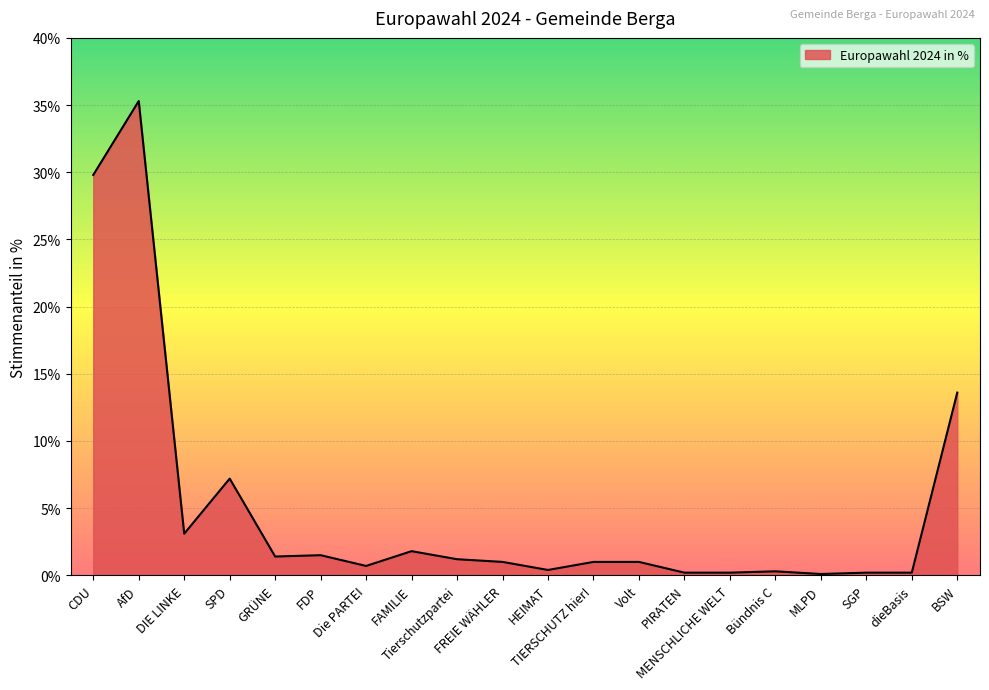

What is the sum of all values?

100.2